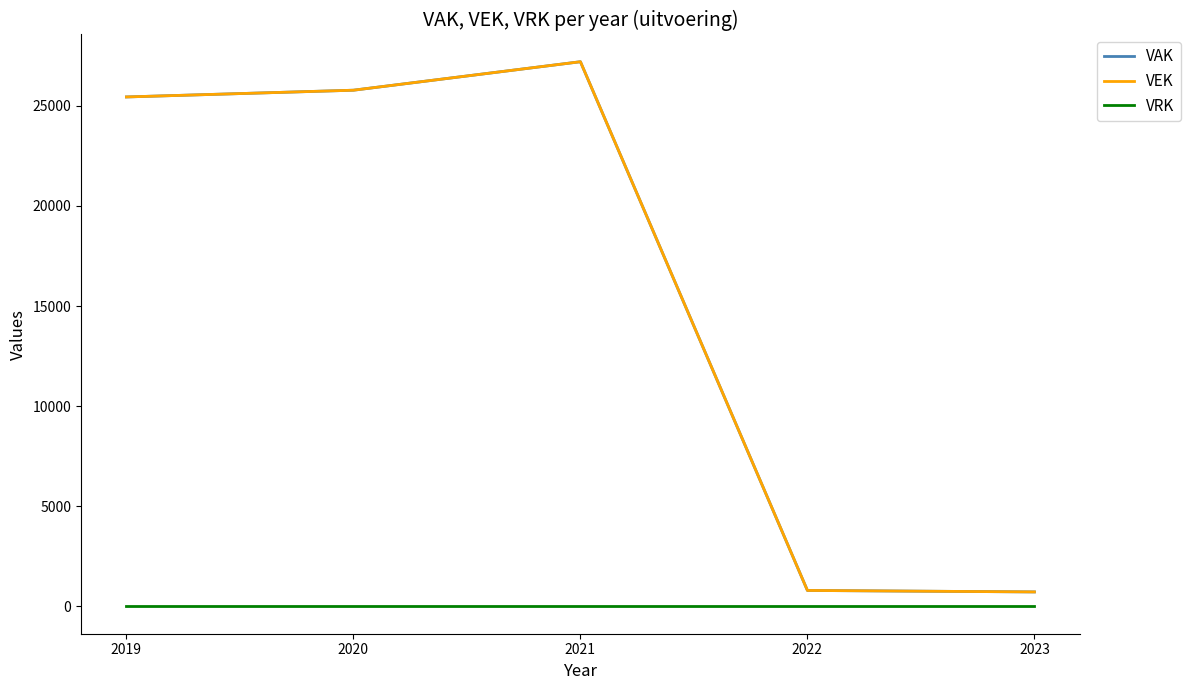

At 2022, list the series in order from largest to smallest.

VAK, VEK, VRK